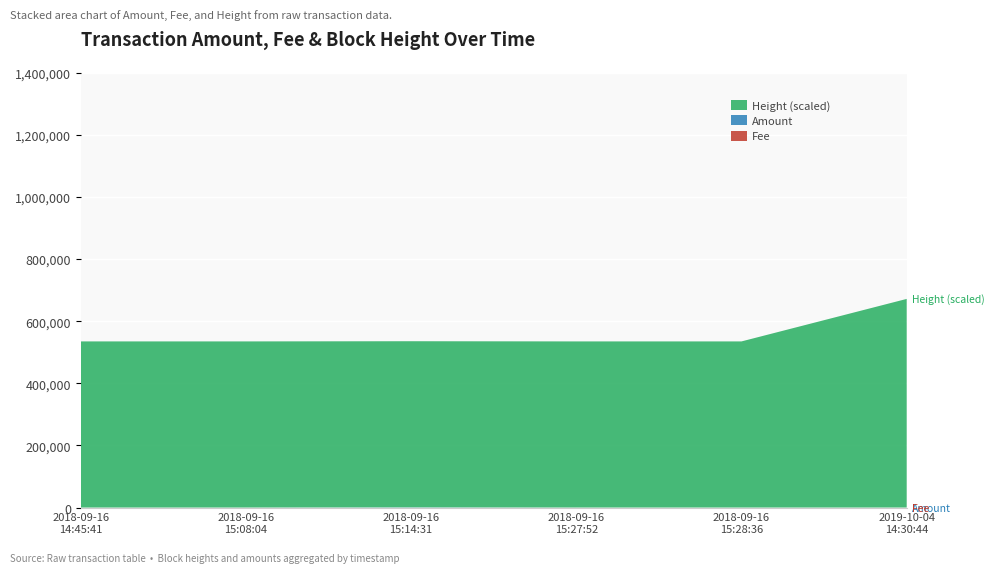

Reading right to left, what are all the values shown in this chart?

Fee: 2019-10-04 14:30:44=0.8	2018-09-16 15:28:36=1.0	2018-09-16 15:27:52=1.0	2018-09-16 15:14:31=2.0	2018-09-16 15:08:04=2.0	2018-09-16 14:45:41=0.0
Amount: 2019-10-04 14:30:44=0.0	2018-09-16 15:28:36=0.0	2018-09-16 15:27:52=1.0	2018-09-16 15:14:31=631.6	2018-09-16 15:08:04=10.0	2018-09-16 14:45:41=0.2
Height (scaled): 2019-10-04 14:30:44=671802.0	2018-09-16 15:28:36=534939.0	2018-09-16 15:27:52=534938.0	2018-09-16 15:14:31=534937.0	2018-09-16 15:08:04=534936.0	2018-09-16 14:45:41=534931.0